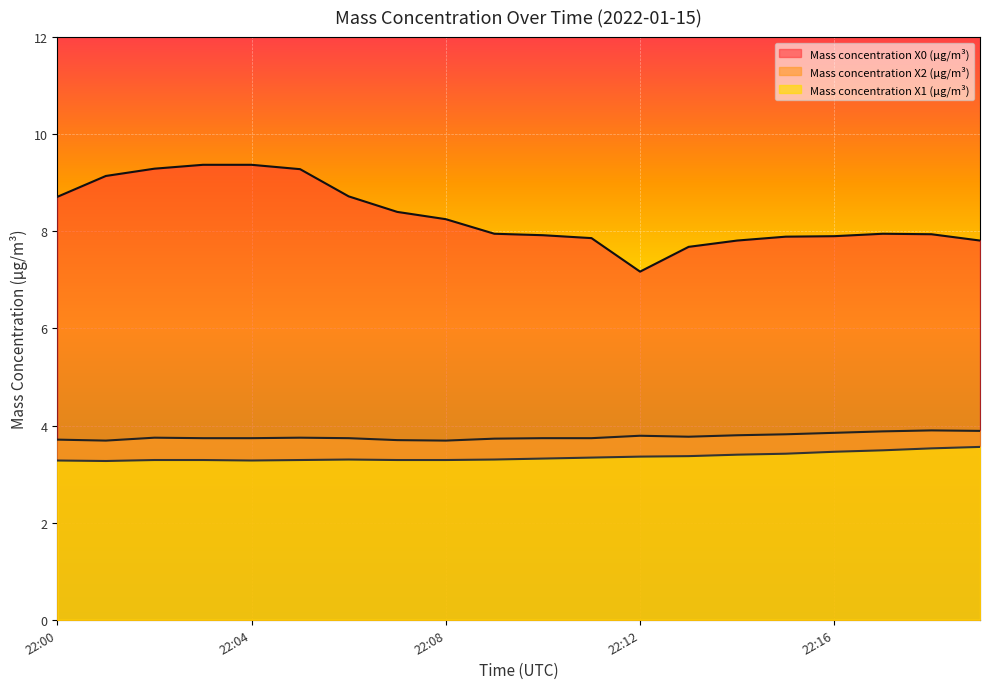

At which label is Mass concentration X0 (μg/m³) closest to 8?

22:09